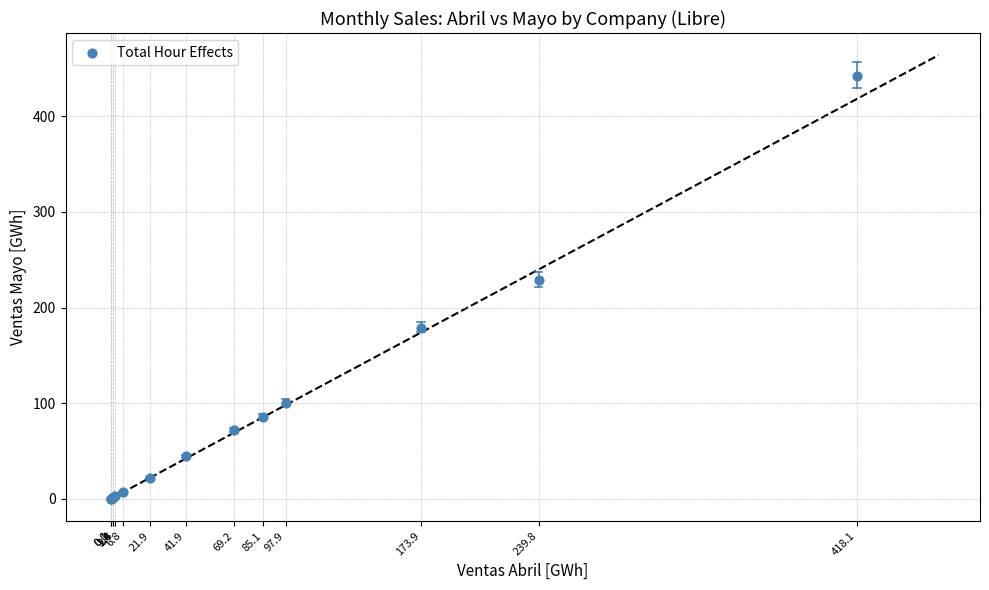

What Y value in the scatter plot is closest to 220?

228.9